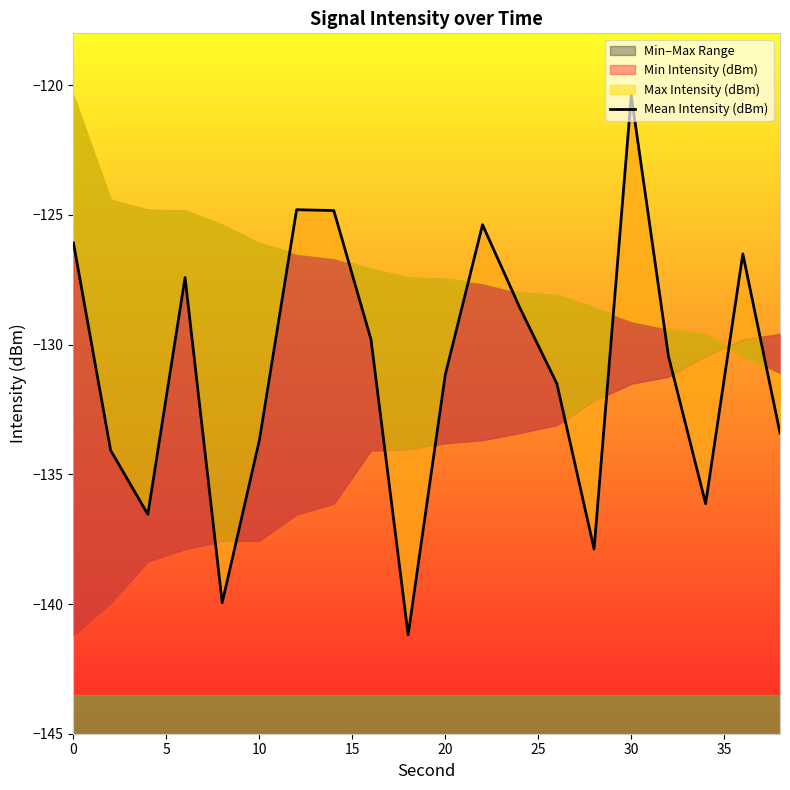

What is the difference between the second highest and minimum values?

16.4